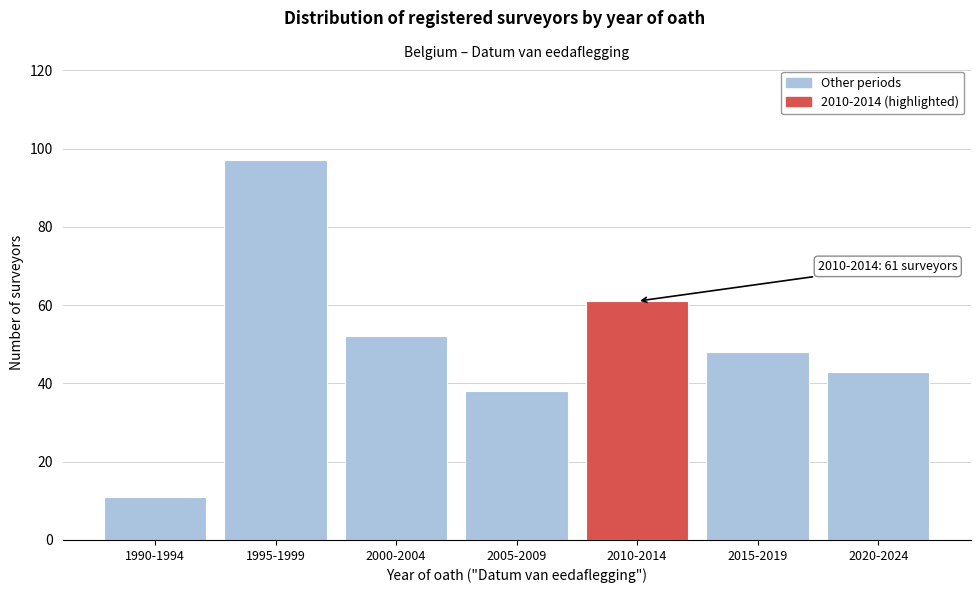

Reading left to right, what are all the values shown in this chart?

11	97	52	38	61	48	43